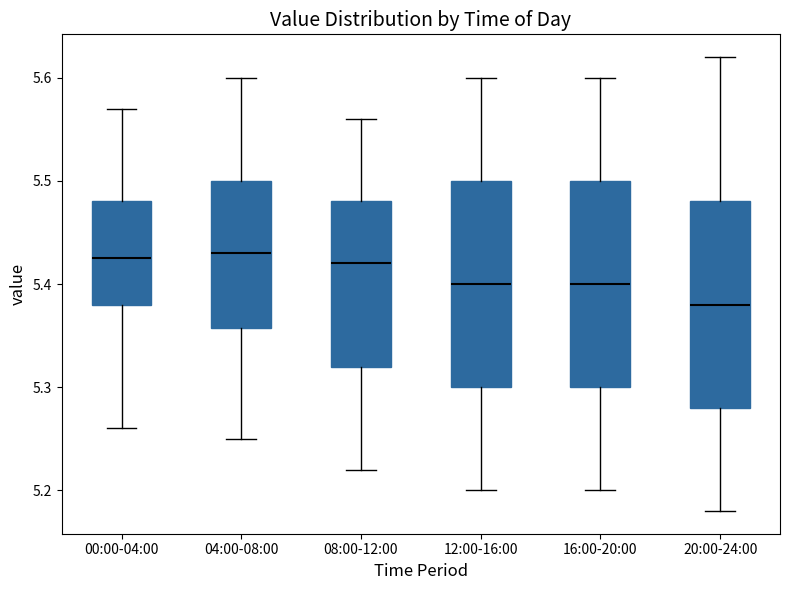

Where does the lower whisker of the box for 20:00-24:00 end on the y-axis? The values are not printed on the chart, so give them approximately, as read against the axis.

5.18